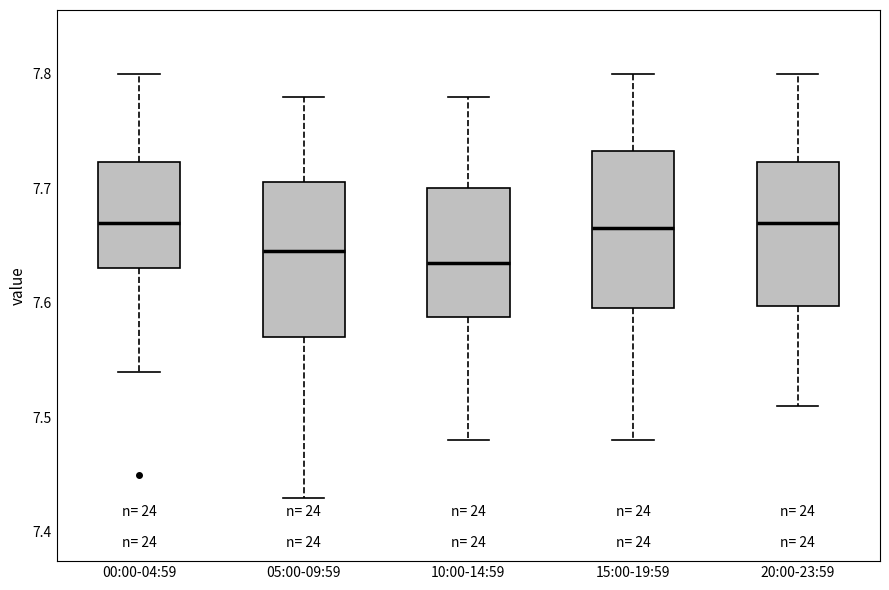

Where does the upper whisker of the box for 10:00-14:59 end on the y-axis? The values are not printed on the chart, so give them approximately, as read against the axis.

7.78